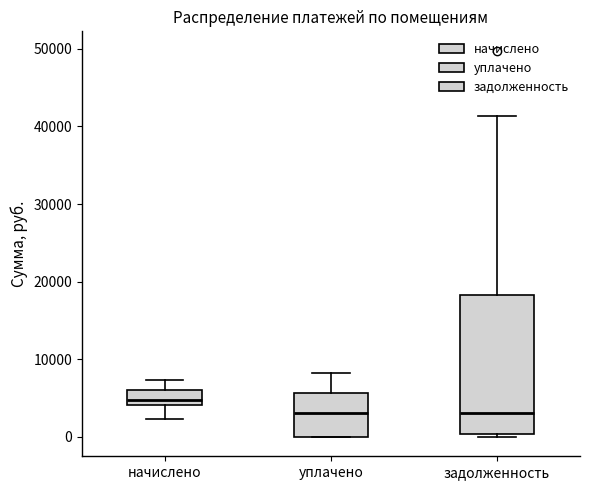

Reading left to right, read every box against the y-axis: the position of its median line, the range the box covers, and the ends of its whiskers. The values are not printed on the chart, so give them approximately, as read against the axis.

начислено: median 5000, box 4000 to 6000, whiskers 2000 to 7000
уплачено: median 3000, box 0 to 6000, whiskers 0 to 8000
задолженность: median 3000, box 0 to 18000, whiskers 0 (just below the box's lower edge) to 41000